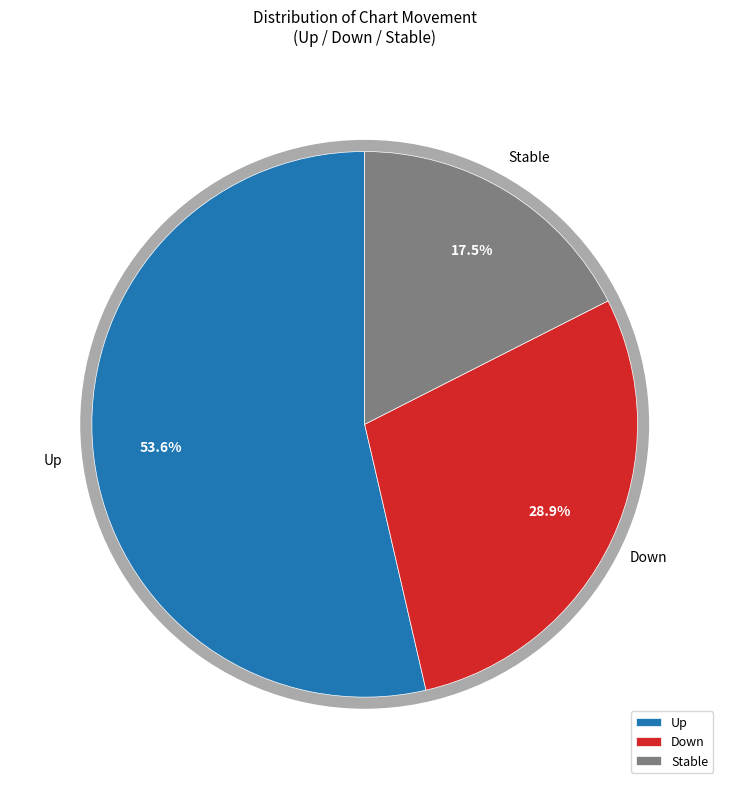

What is the majority slice?

up